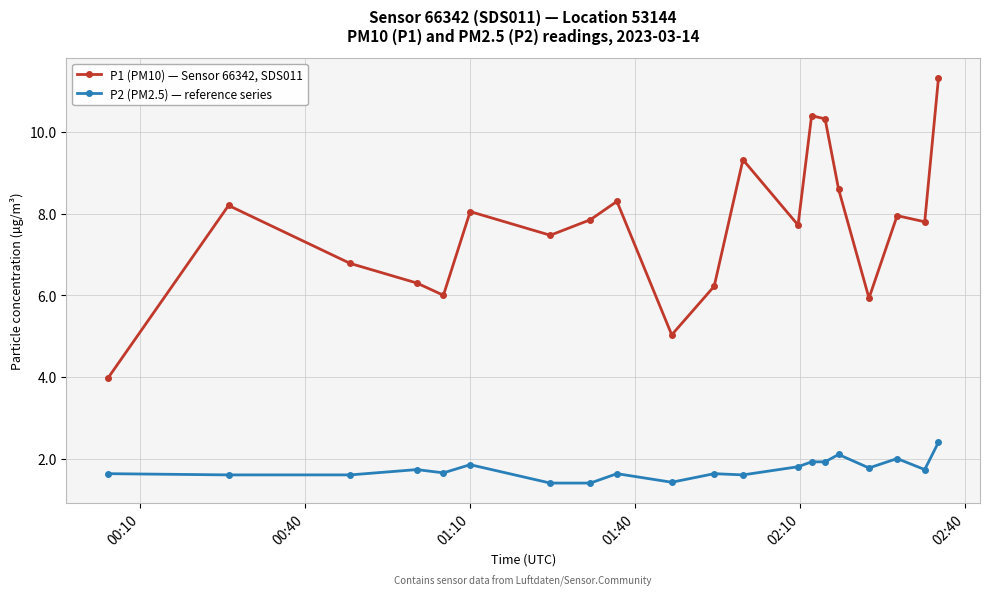

What is the minimum value shown in the chart?

1.4